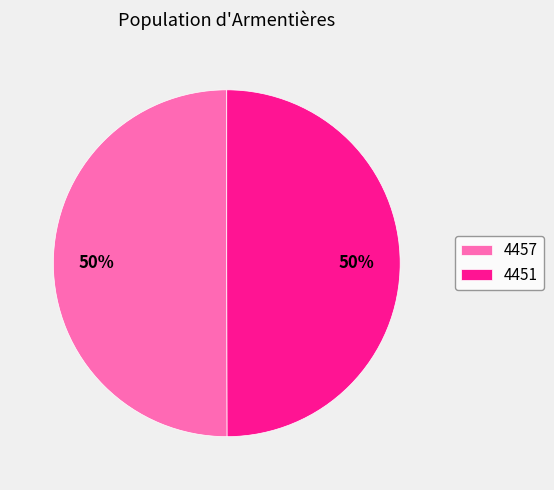

True or false: 4451 accounts for 50% of the total.

True